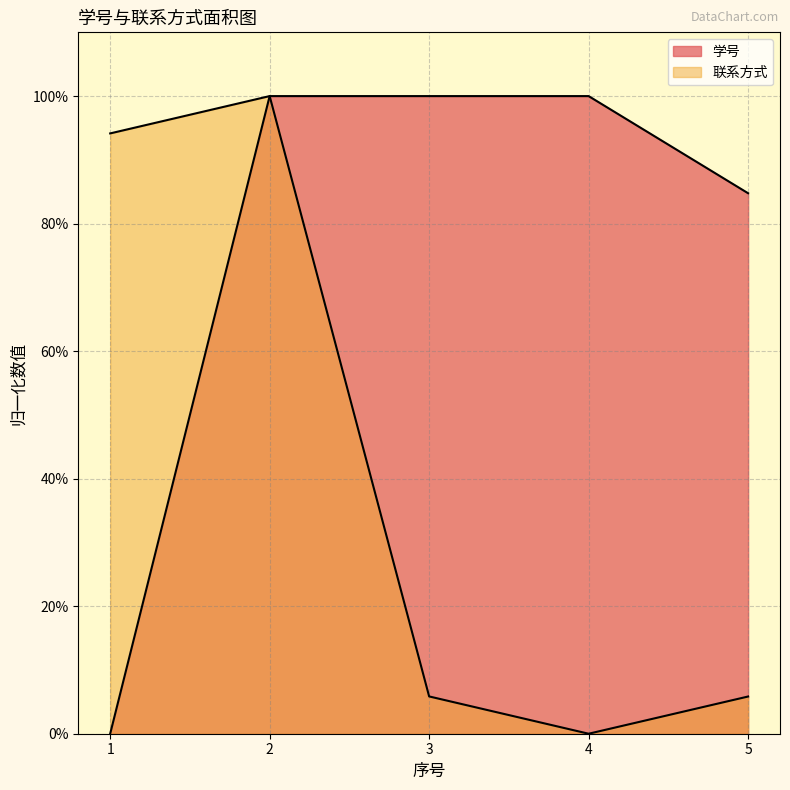

Rank the series by their maximum value, from lowest to highest.

学号, 联系方式